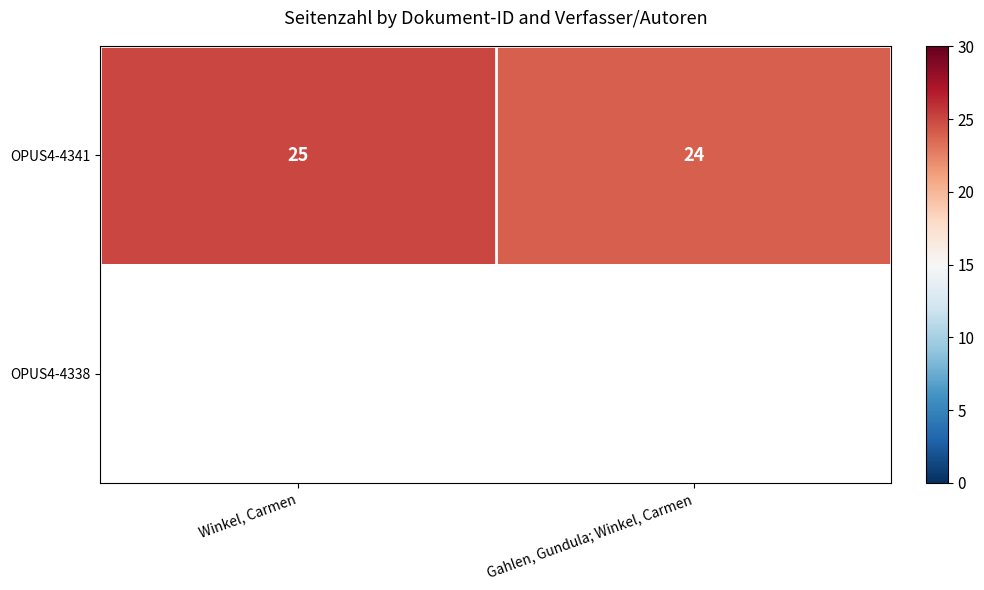

Which has a higher value, Winkel, Carmen or Gahlen, Gundula; Winkel, Carmen?

Winkel, Carmen